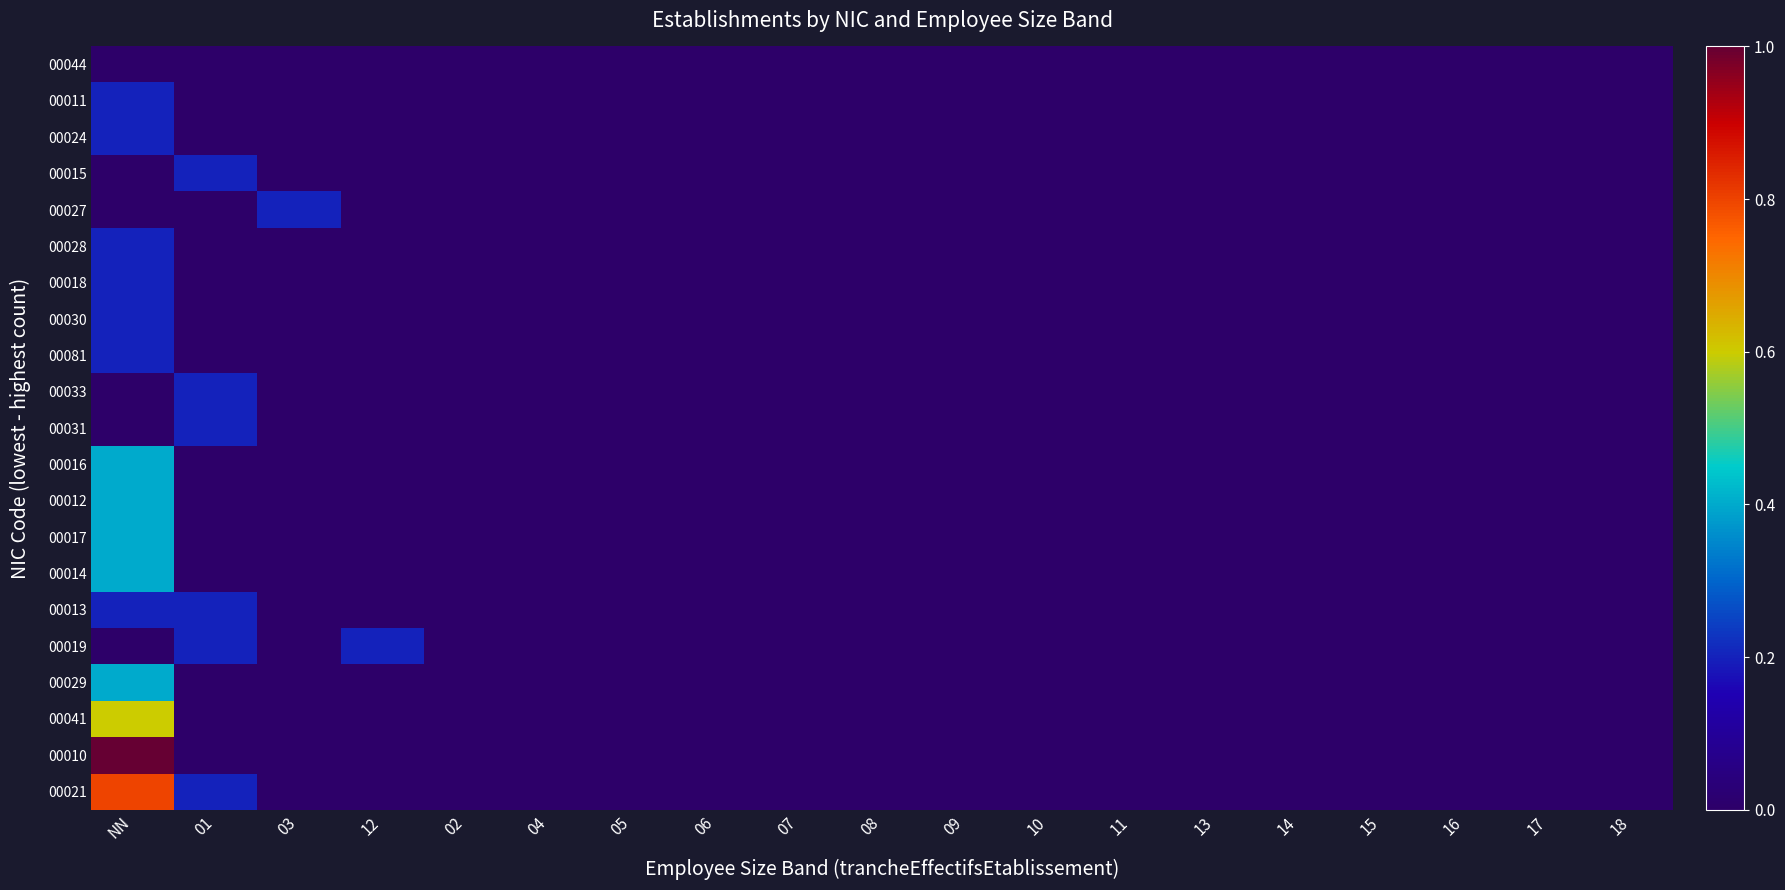

Reading left to right, what are all the values shown in this chart?

00044: NN=0.0	01=0.0	03=0.0	12=0.0	02=0.0	04=0.0	05=0.0	06=0.0	07=0.0	08=0.0	09=0.0	10=0.0	11=0.0	13=0.0	14=0.0	15=0.0	16=0.0	17=0.0	18=0.0
00011: NN=0.2	01=0.0	03=0.0	12=0.0	02=0.0	04=0.0	05=0.0	06=0.0	07=0.0	08=0.0	09=0.0	10=0.0	11=0.0	13=0.0	14=0.0	15=0.0	16=0.0	17=0.0	18=0.0
00024: NN=0.2	01=0.0	03=0.0	12=0.0	02=0.0	04=0.0	05=0.0	06=0.0	07=0.0	08=0.0	09=0.0	10=0.0	11=0.0	13=0.0	14=0.0	15=0.0	16=0.0	17=0.0	18=0.0
00015: NN=0.0	01=0.2	03=0.0	12=0.0	02=0.0	04=0.0	05=0.0	06=0.0	07=0.0	08=0.0	09=0.0	10=0.0	11=0.0	13=0.0	14=0.0	15=0.0	16=0.0	17=0.0	18=0.0
00027: NN=0.0	01=0.0	03=0.2	12=0.0	02=0.0	04=0.0	05=0.0	06=0.0	07=0.0	08=0.0	09=0.0	10=0.0	11=0.0	13=0.0	14=0.0	15=0.0	16=0.0	17=0.0	18=0.0
00028: NN=0.2	01=0.0	03=0.0	12=0.0	02=0.0	04=0.0	05=0.0	06=0.0	07=0.0	08=0.0	09=0.0	10=0.0	11=0.0	13=0.0	14=0.0	15=0.0	16=0.0	17=0.0	18=0.0
00018: NN=0.2	01=0.0	03=0.0	12=0.0	02=0.0	04=0.0	05=0.0	06=0.0	07=0.0	08=0.0	09=0.0	10=0.0	11=0.0	13=0.0	14=0.0	15=0.0	16=0.0	17=0.0	18=0.0
00030: NN=0.2	01=0.0	03=0.0	12=0.0	02=0.0	04=0.0	05=0.0	06=0.0	07=0.0	08=0.0	09=0.0	10=0.0	11=0.0	13=0.0	14=0.0	15=0.0	16=0.0	17=0.0	18=0.0
00081: NN=0.2	01=0.0	03=0.0	12=0.0	02=0.0	04=0.0	05=0.0	06=0.0	07=0.0	08=0.0	09=0.0	10=0.0	11=0.0	13=0.0	14=0.0	15=0.0	16=0.0	17=0.0	18=0.0
00033: NN=0.0	01=0.2	03=0.0	12=0.0	02=0.0	04=0.0	05=0.0	06=0.0	07=0.0	08=0.0	09=0.0	10=0.0	11=0.0	13=0.0	14=0.0	15=0.0	16=0.0	17=0.0	18=0.0
00031: NN=0.0	01=0.2	03=0.0	12=0.0	02=0.0	04=0.0	05=0.0	06=0.0	07=0.0	08=0.0	09=0.0	10=0.0	11=0.0	13=0.0	14=0.0	15=0.0	16=0.0	17=0.0	18=0.0
00016: NN=0.4	01=0.0	03=0.0	12=0.0	02=0.0	04=0.0	05=0.0	06=0.0	07=0.0	08=0.0	09=0.0	10=0.0	11=0.0	13=0.0	14=0.0	15=0.0	16=0.0	17=0.0	18=0.0
00012: NN=0.4	01=0.0	03=0.0	12=0.0	02=0.0	04=0.0	05=0.0	06=0.0	07=0.0	08=0.0	09=0.0	10=0.0	11=0.0	13=0.0	14=0.0	15=0.0	16=0.0	17=0.0	18=0.0
00017: NN=0.4	01=0.0	03=0.0	12=0.0	02=0.0	04=0.0	05=0.0	06=0.0	07=0.0	08=0.0	09=0.0	10=0.0	11=0.0	13=0.0	14=0.0	15=0.0	16=0.0	17=0.0	18=0.0
00014: NN=0.4	01=0.0	03=0.0	12=0.0	02=0.0	04=0.0	05=0.0	06=0.0	07=0.0	08=0.0	09=0.0	10=0.0	11=0.0	13=0.0	14=0.0	15=0.0	16=0.0	17=0.0	18=0.0
00013: NN=0.2	01=0.2	03=0.0	12=0.0	02=0.0	04=0.0	05=0.0	06=0.0	07=0.0	08=0.0	09=0.0	10=0.0	11=0.0	13=0.0	14=0.0	15=0.0	16=0.0	17=0.0	18=0.0
00019: NN=0.0	01=0.2	03=0.0	12=0.2	02=0.0	04=0.0	05=0.0	06=0.0	07=0.0	08=0.0	09=0.0	10=0.0	11=0.0	13=0.0	14=0.0	15=0.0	16=0.0	17=0.0	18=0.0
00029: NN=0.4	01=0.0	03=0.0	12=0.0	02=0.0	04=0.0	05=0.0	06=0.0	07=0.0	08=0.0	09=0.0	10=0.0	11=0.0	13=0.0	14=0.0	15=0.0	16=0.0	17=0.0	18=0.0
00041: NN=0.6	01=0.0	03=0.0	12=0.0	02=0.0	04=0.0	05=0.0	06=0.0	07=0.0	08=0.0	09=0.0	10=0.0	11=0.0	13=0.0	14=0.0	15=0.0	16=0.0	17=0.0	18=0.0
00010: NN=1.0	01=0.0	03=0.0	12=0.0	02=0.0	04=0.0	05=0.0	06=0.0	07=0.0	08=0.0	09=0.0	10=0.0	11=0.0	13=0.0	14=0.0	15=0.0	16=0.0	17=0.0	18=0.0
00021: NN=0.8	01=0.2	03=0.0	12=0.0	02=0.0	04=0.0	05=0.0	06=0.0	07=0.0	08=0.0	09=0.0	10=0.0	11=0.0	13=0.0	14=0.0	15=0.0	16=0.0	17=0.0	18=0.0